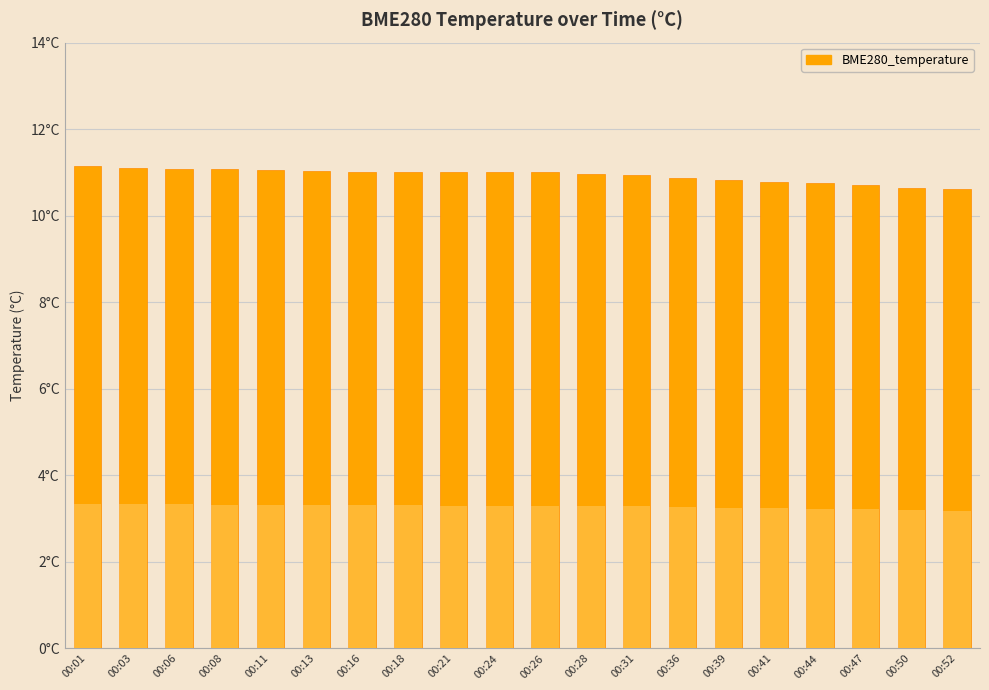

List the labels in order of value, smallest first.

00:52, 00:50, 00:47, 00:44, 00:41, 00:39, 00:36, 00:31, 00:28, 00:21, 00:24, 00:26, 00:18, 00:16, 00:13, 00:11, 00:08, 00:06, 00:03, 00:01